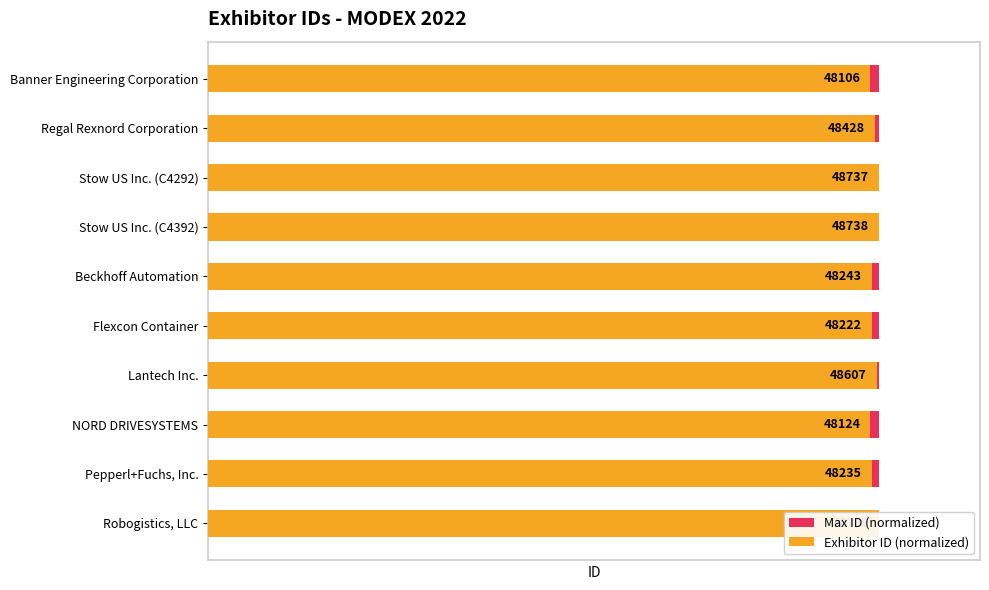

How many bars are there in total?

20